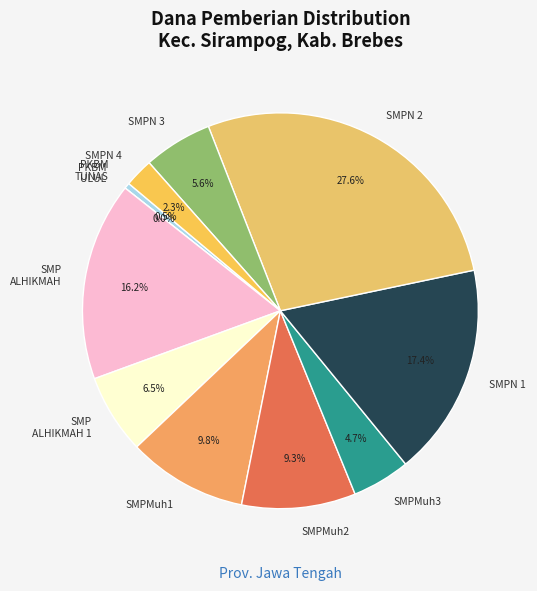

Count the number of slices in the pie.

11